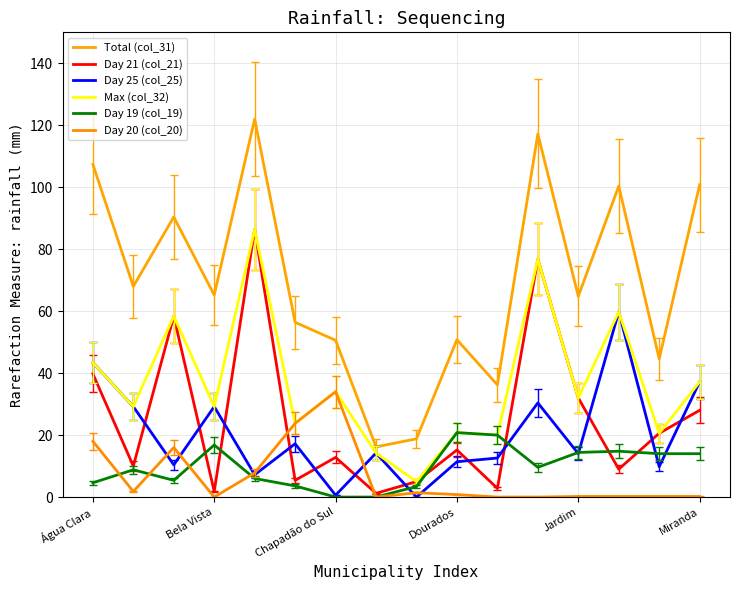

How many lines are shown in the chart?

6